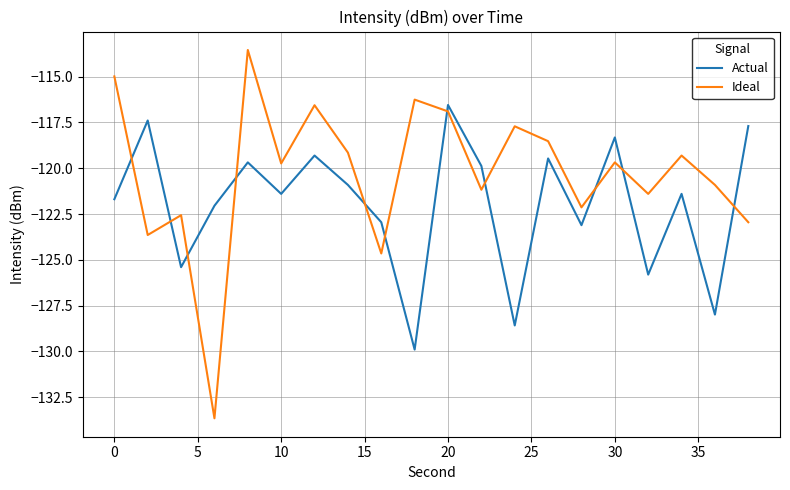

List the series in order of their peak value, lowest first.

Actual, Ideal